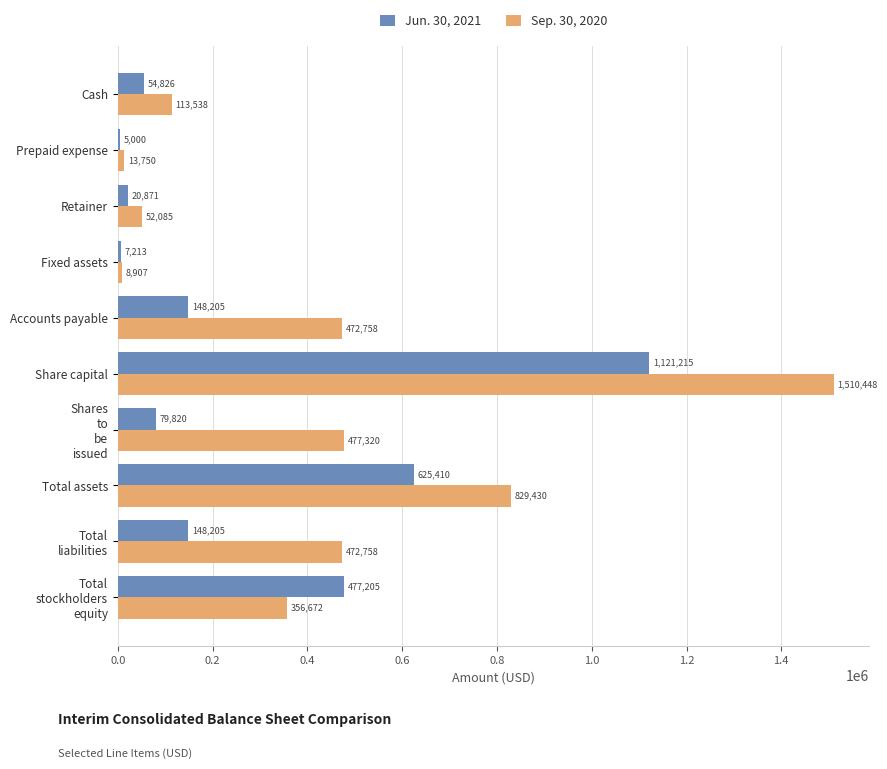

What are all the series names shown in the legend?

Jun. 30, 2021, Sep. 30, 2020